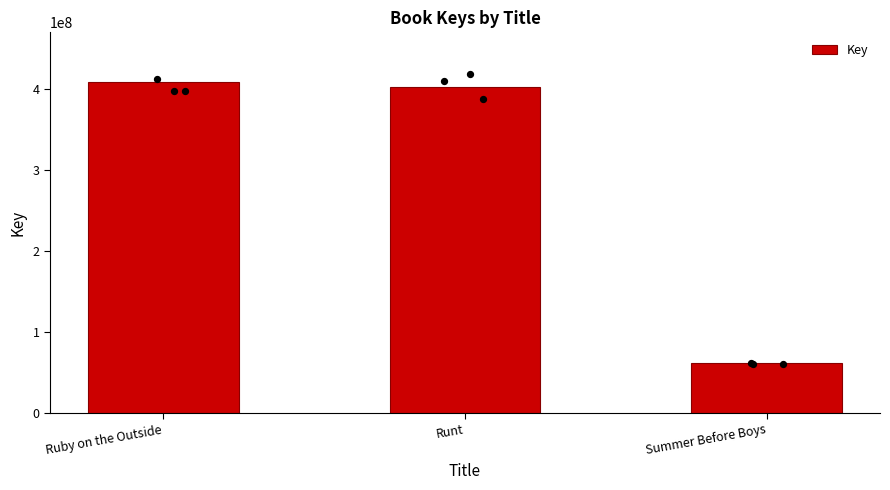

What is the ratio of the value at Ruby on the Outside to the value at Runt?

1.0